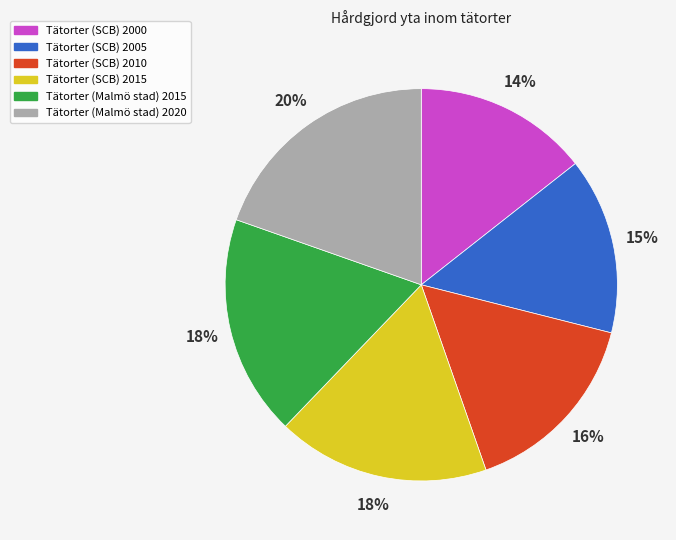

To the nearest percent, what is the average slice percentage?

17%